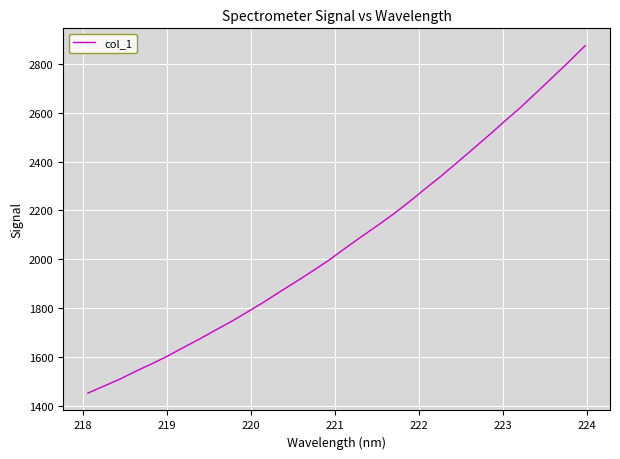

What is the smallest value displayed?

1451.0